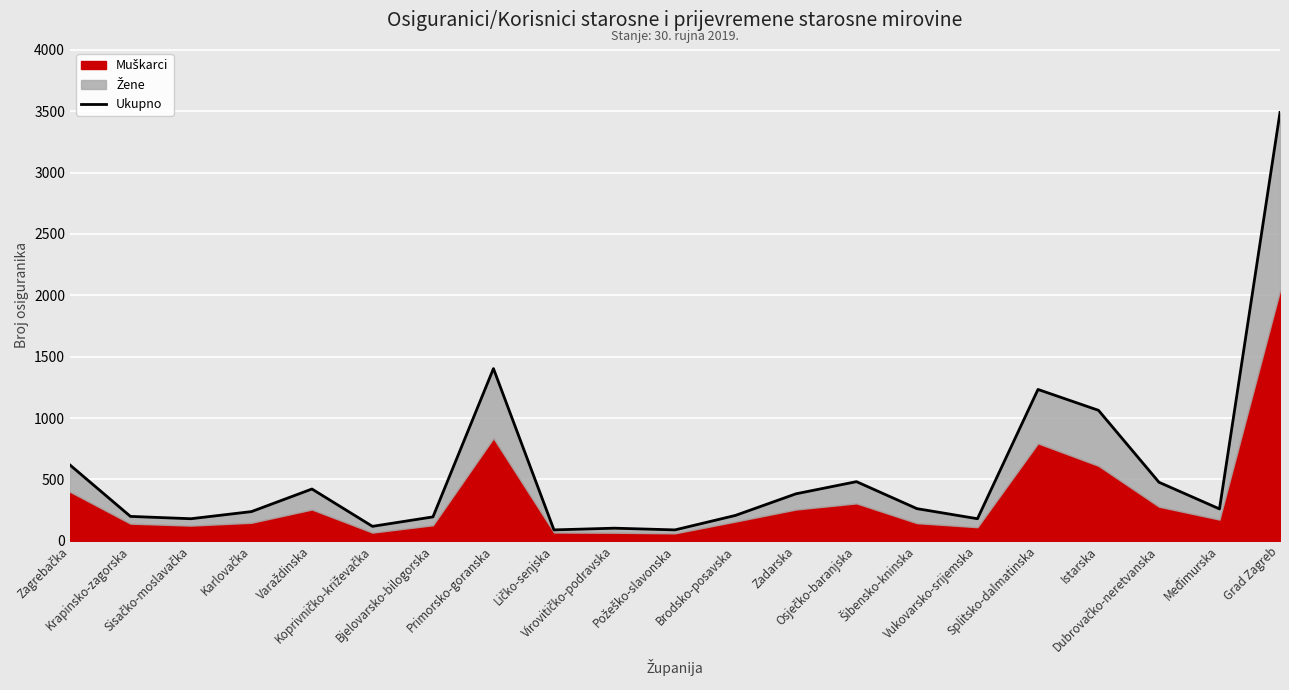

What is the change in value from Krapinsko-zagorska to Virovitičko-podravska?

-96